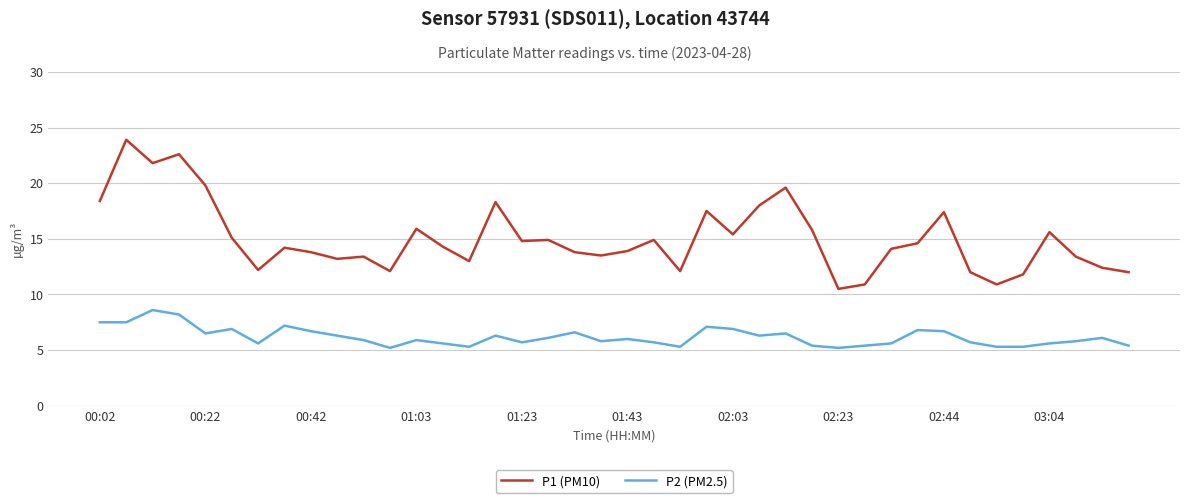

Which series has the largest total across all categories?

P1 (PM10)